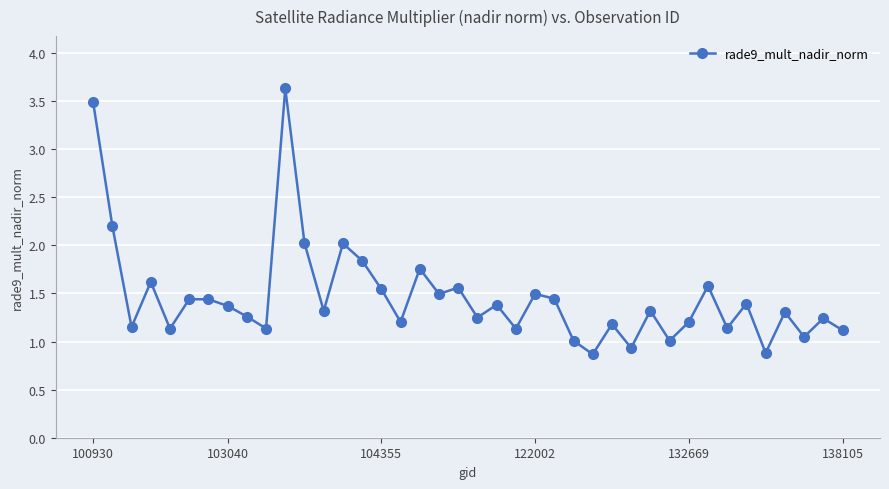

How many points are lower than both their immediate neighbors (excluding endpoints)?

14